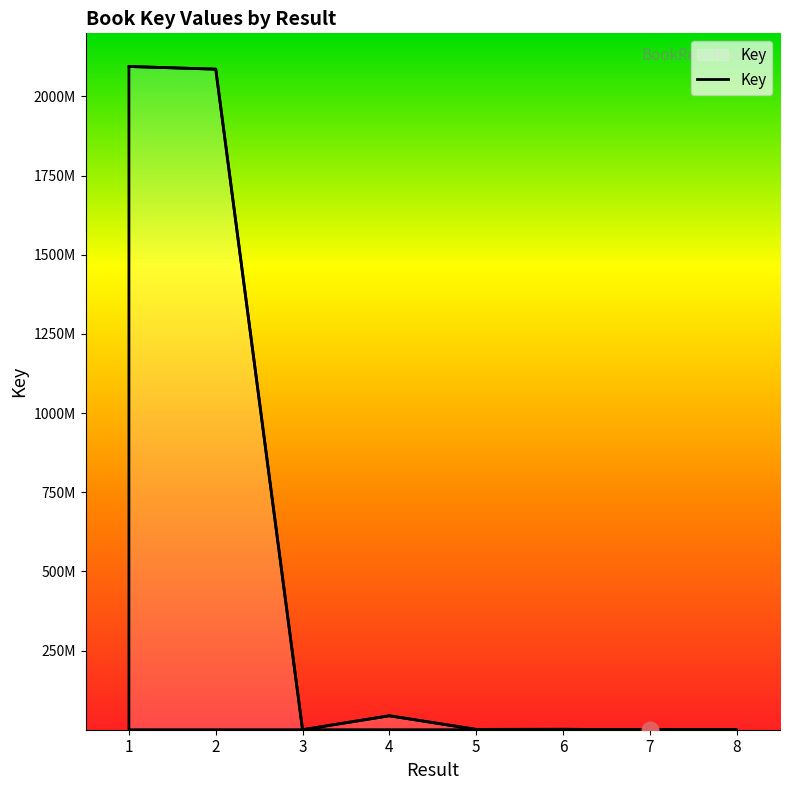

Is it true that the value at 7 is 100772?

False